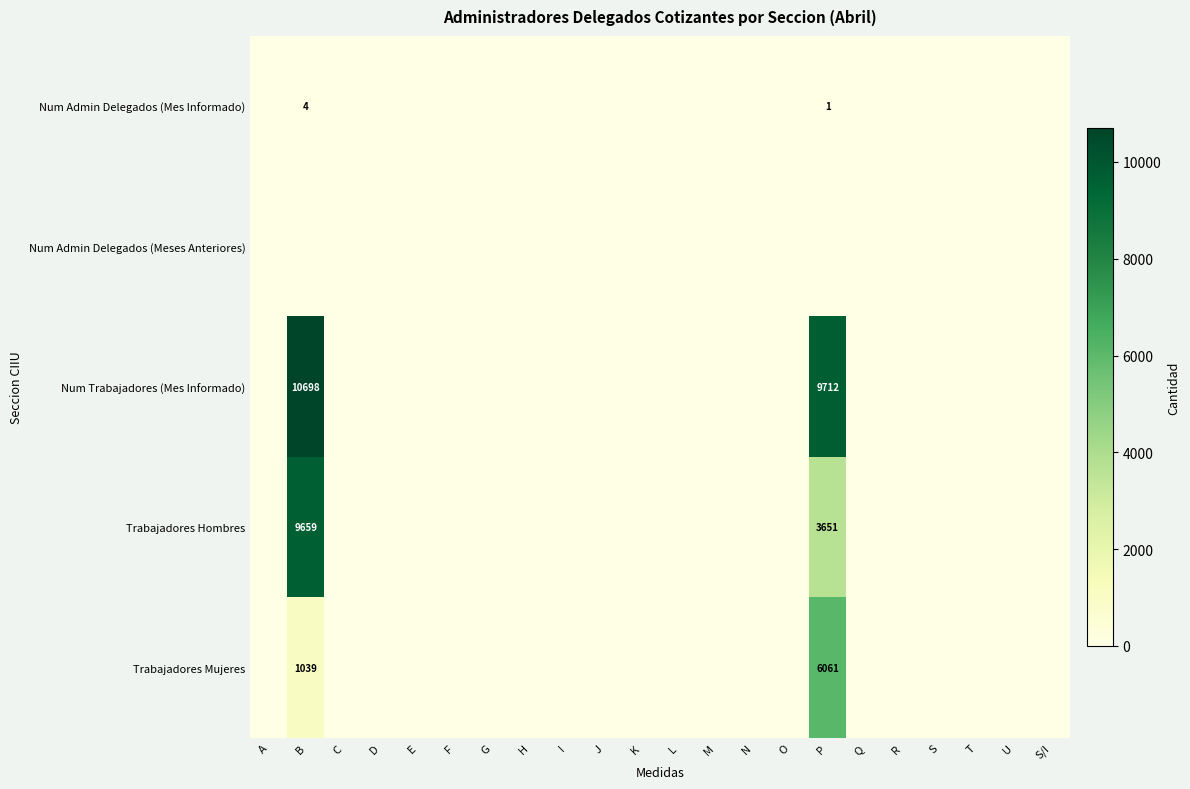

At which label is Num Admin Delegados (Mes Informado) closest to 2?

P